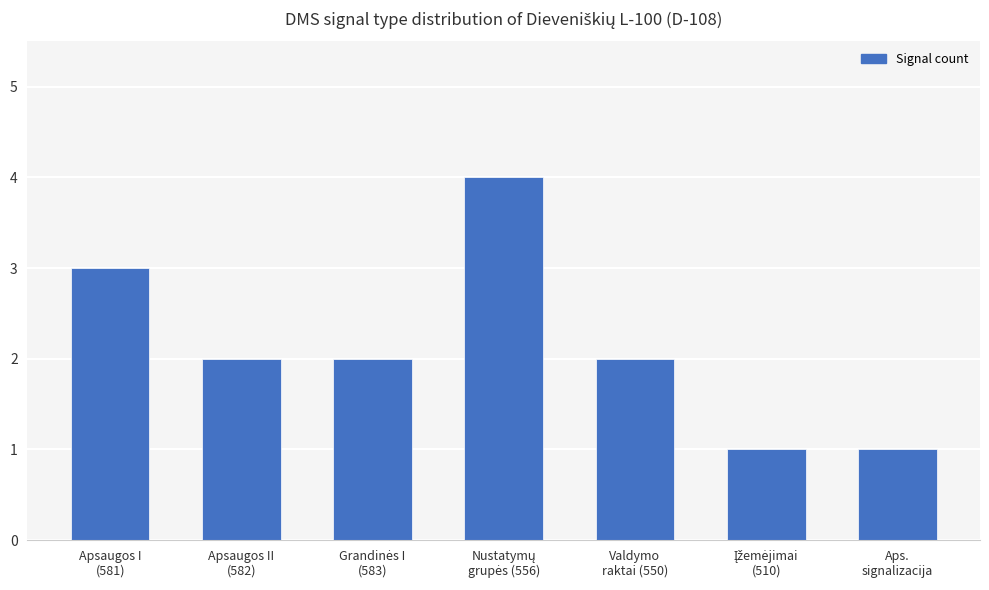

What is the greatest value displayed?

4